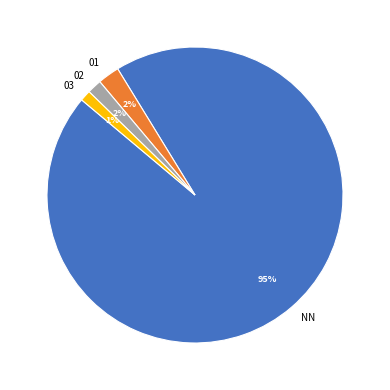

To the nearest percent, what portion does NN represent?

95%